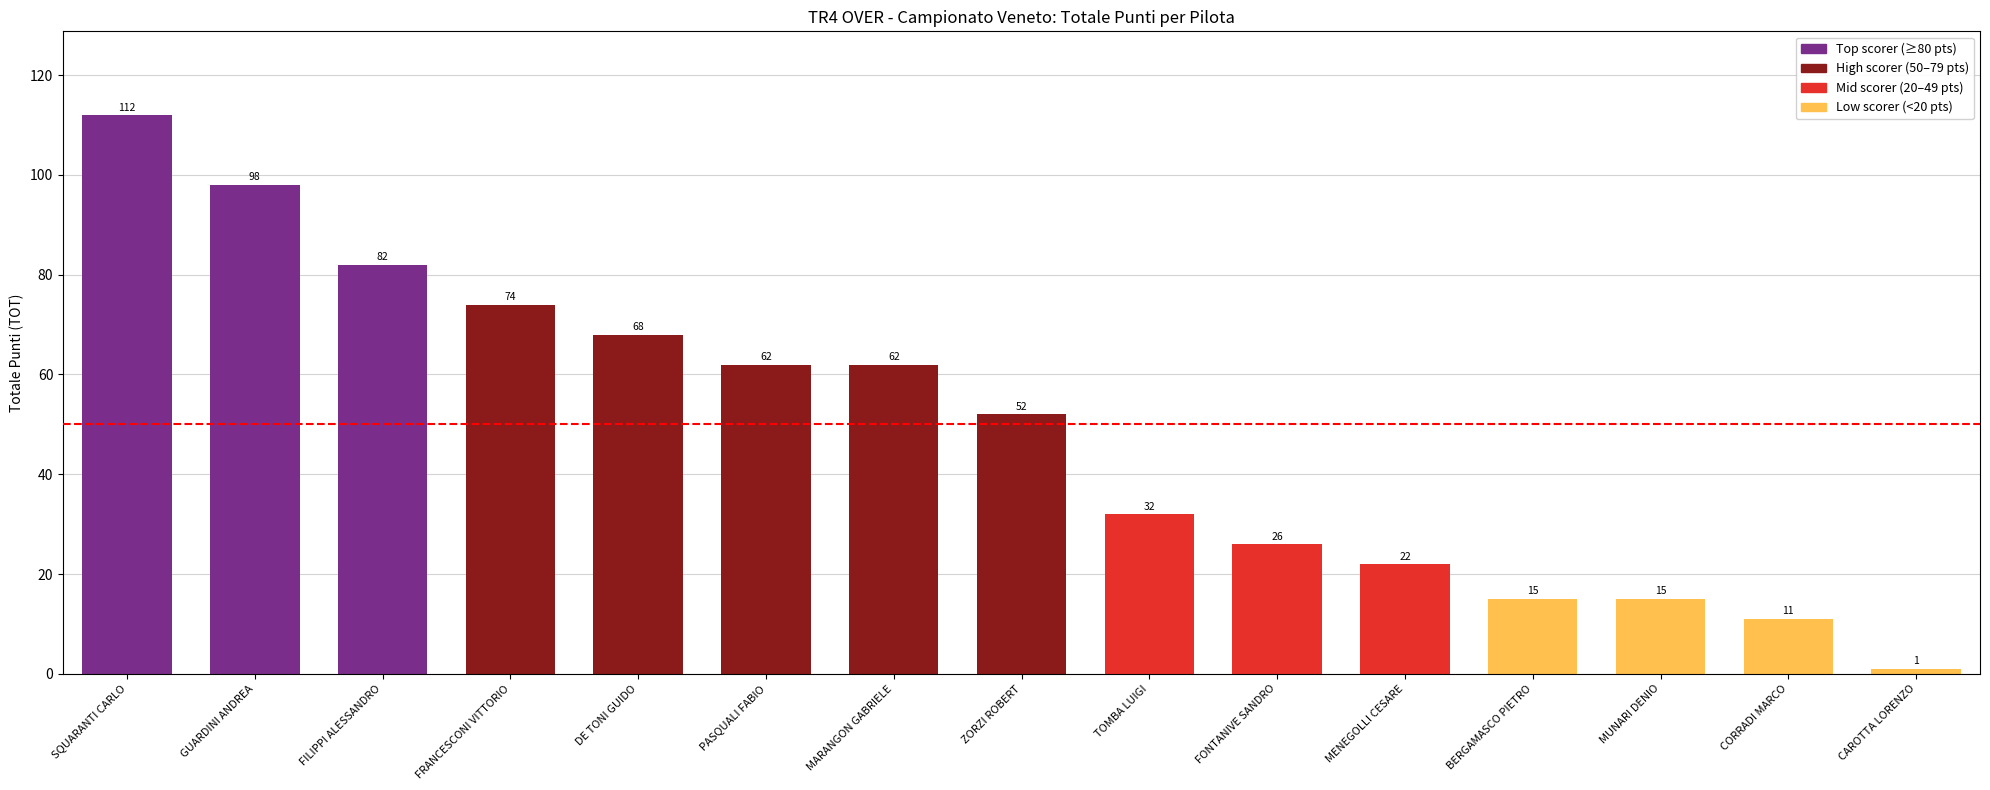

What is the difference between the maximum and minimum values?

111